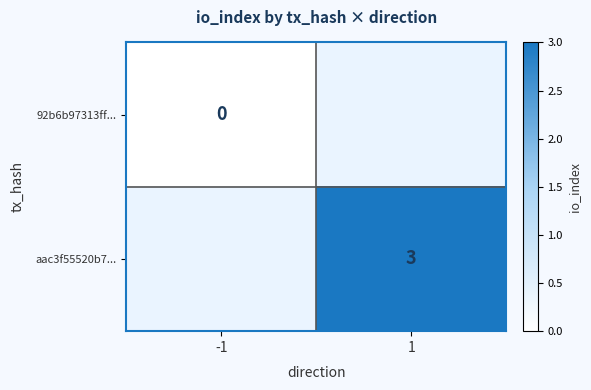

At how many categories does at least one series exceed 1?

1